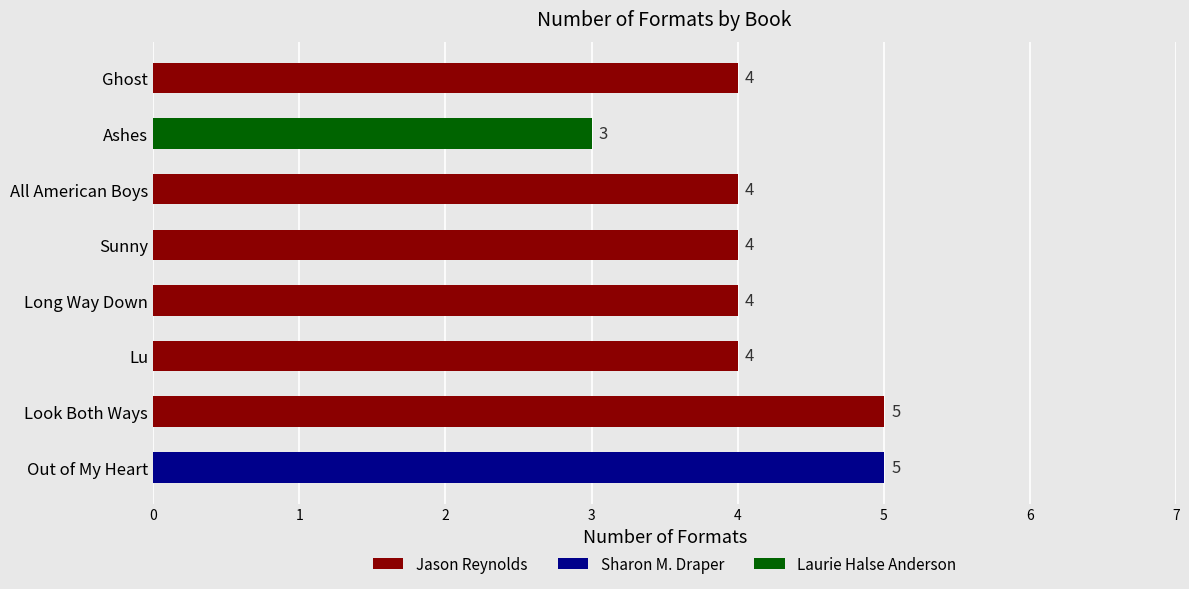

The Jason Reynolds series shows 5 at Long Way Down. True or false?

False